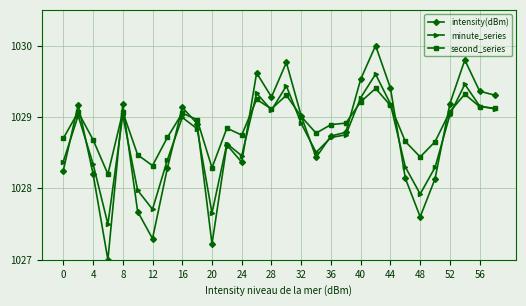

What is the greatest value displayed?

1030.0